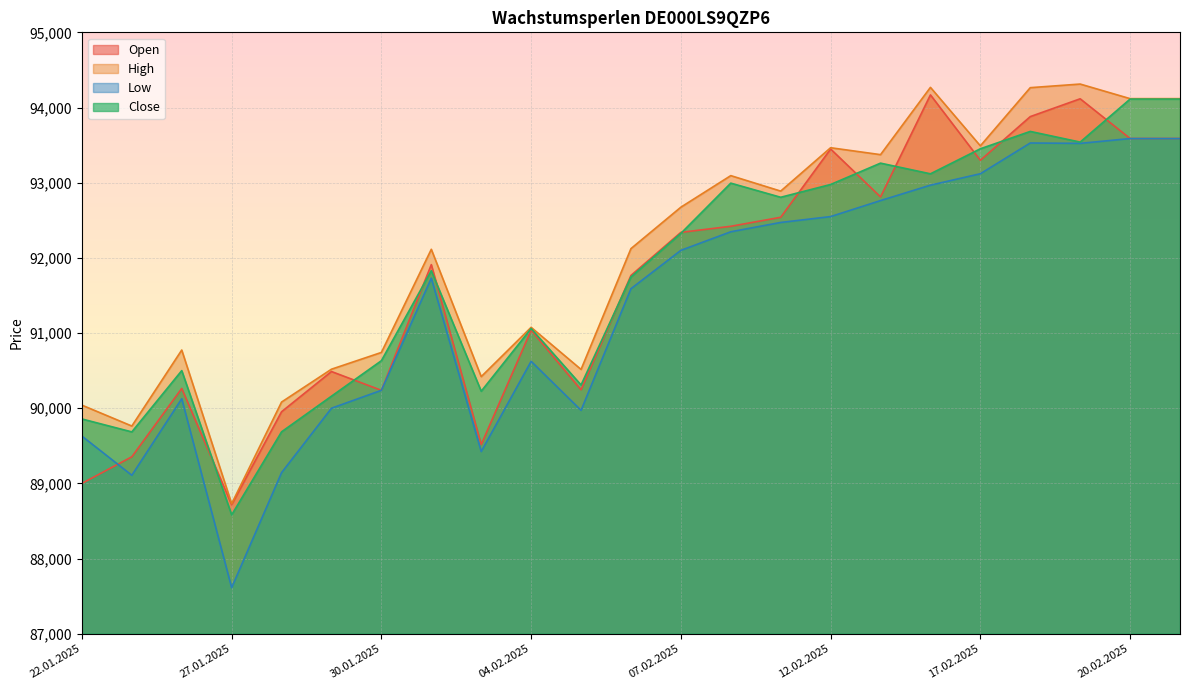

True or false: Low and High cross at least once.

False